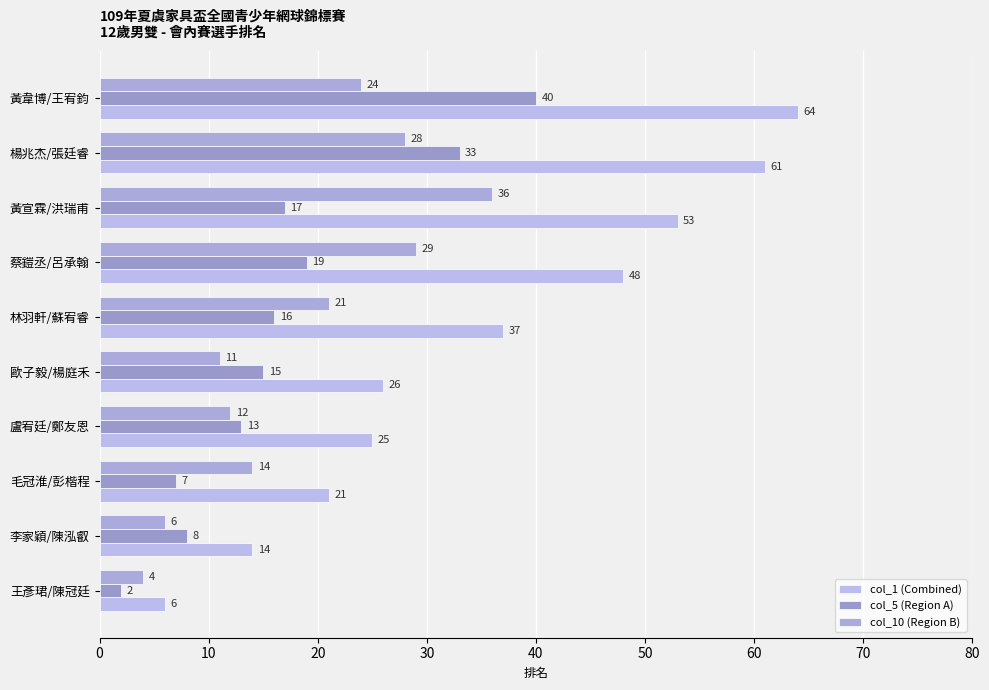

Which label corresponds to the largest value in the chart?

黃韋博/王宥鈞